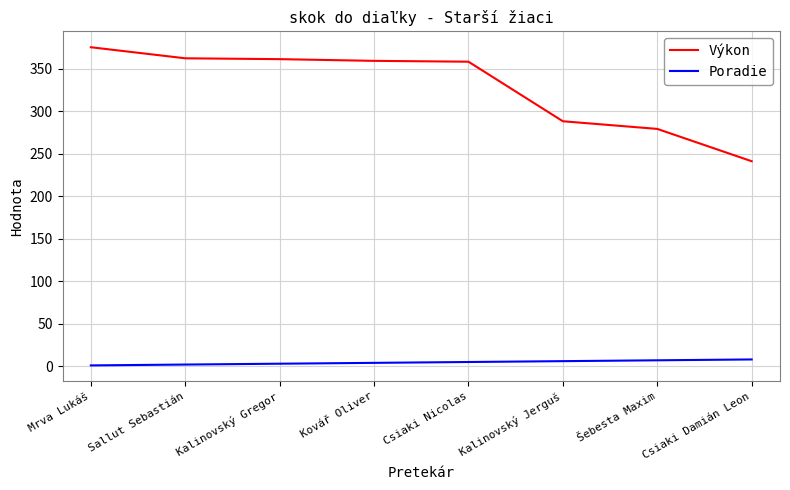

Which category has the highest value in the Výkon series?

Mrva Lukáš